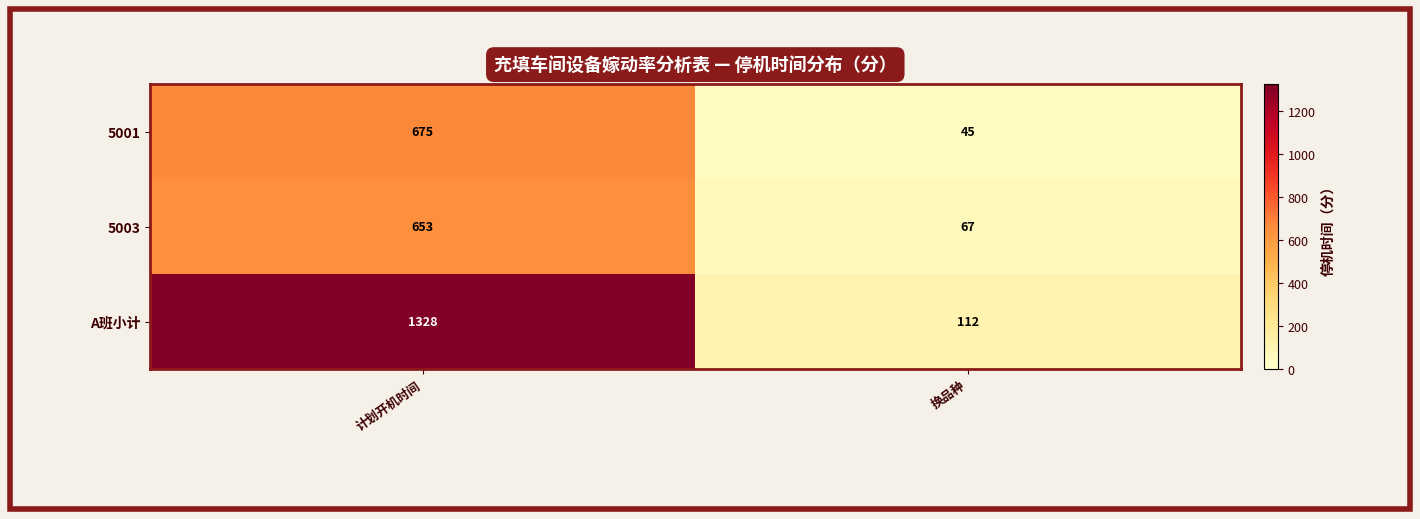

Read the 5003 value at 换品种.

67